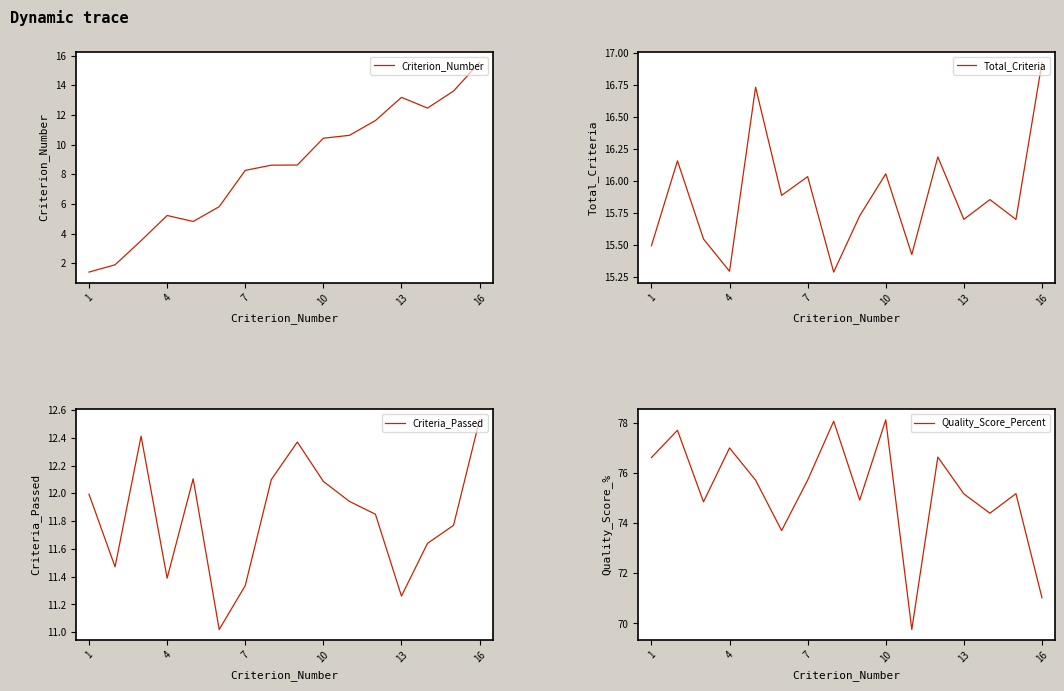

Which category has the highest value in the Total_Criteria series?

16